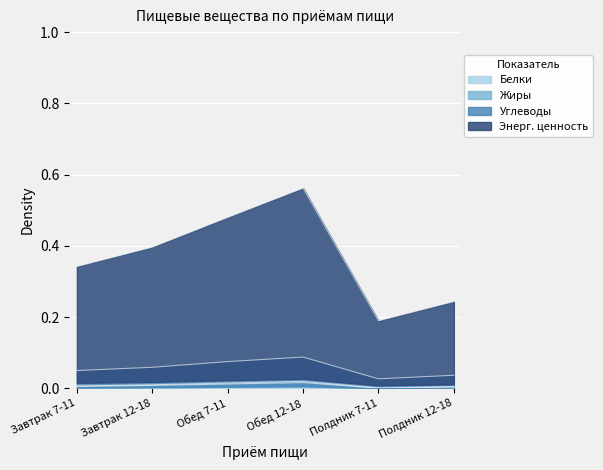

What is the greatest value displayed?

0.6